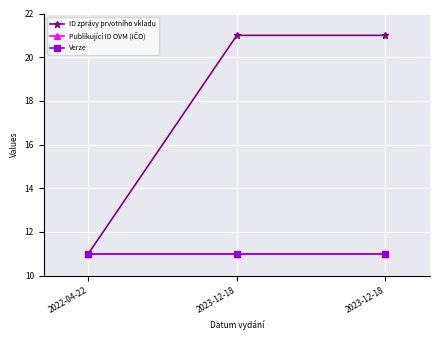

Does the chart have visible grid lines?

Yes